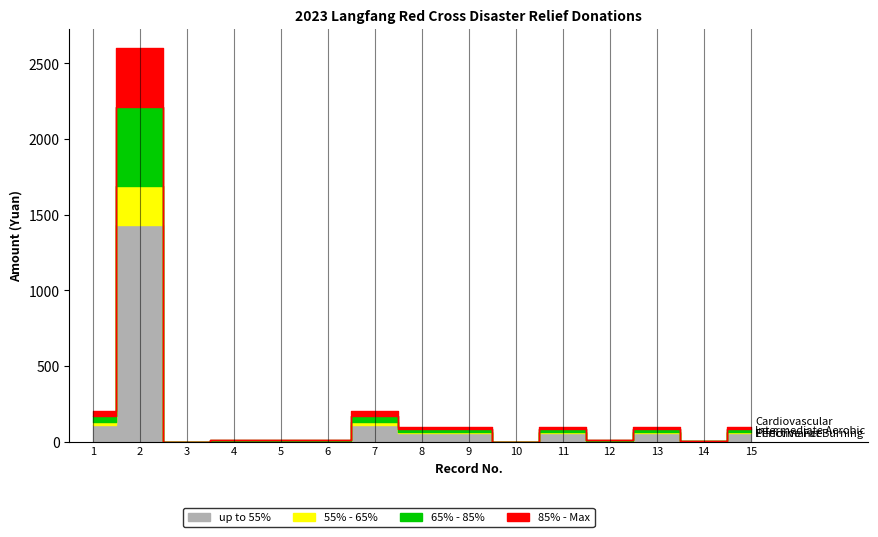

True or false: Intermediate Aerobic and Cardiovascular Performance intersect in this chart.

False